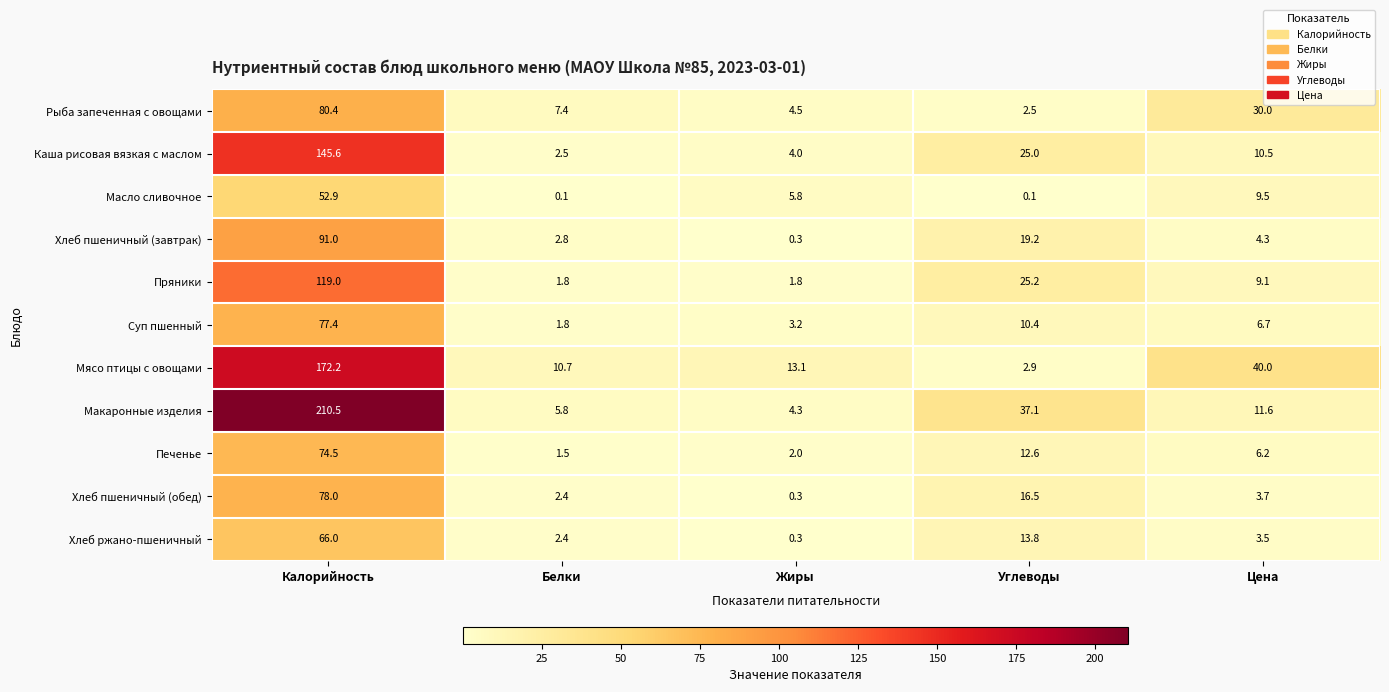

How many categories are shown in the chart?

5